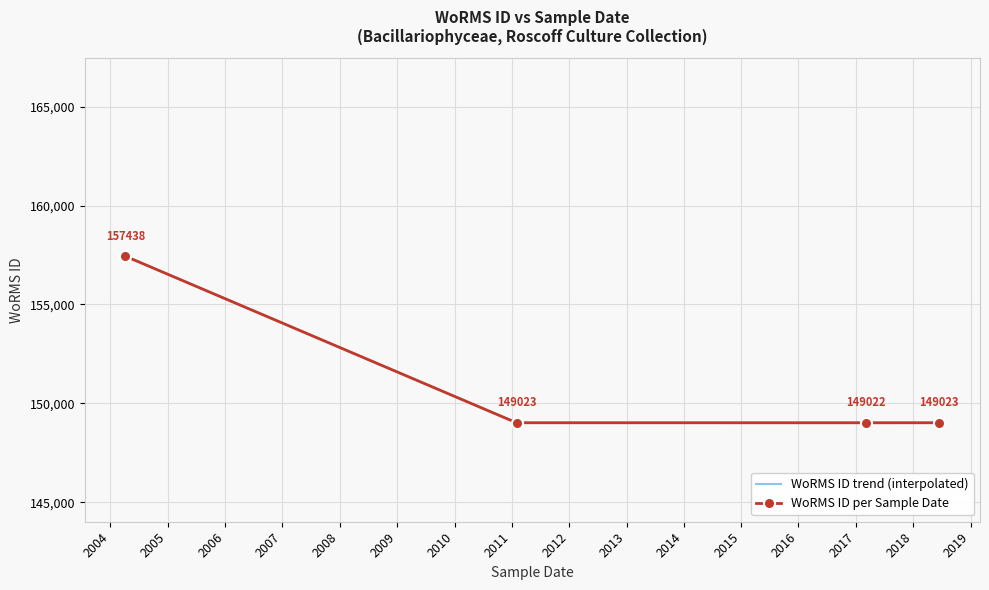

What is the label of the 4th point from the right?

2004-04-06